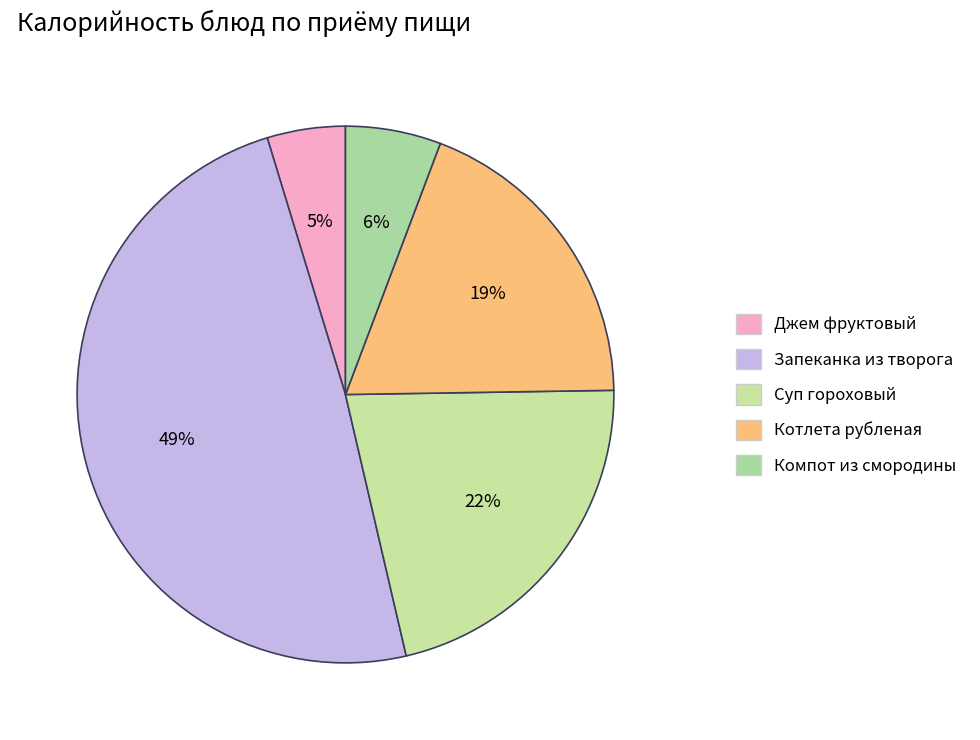

To the nearest percent, what is the difference between the largest and smallest slice percentages?

44%